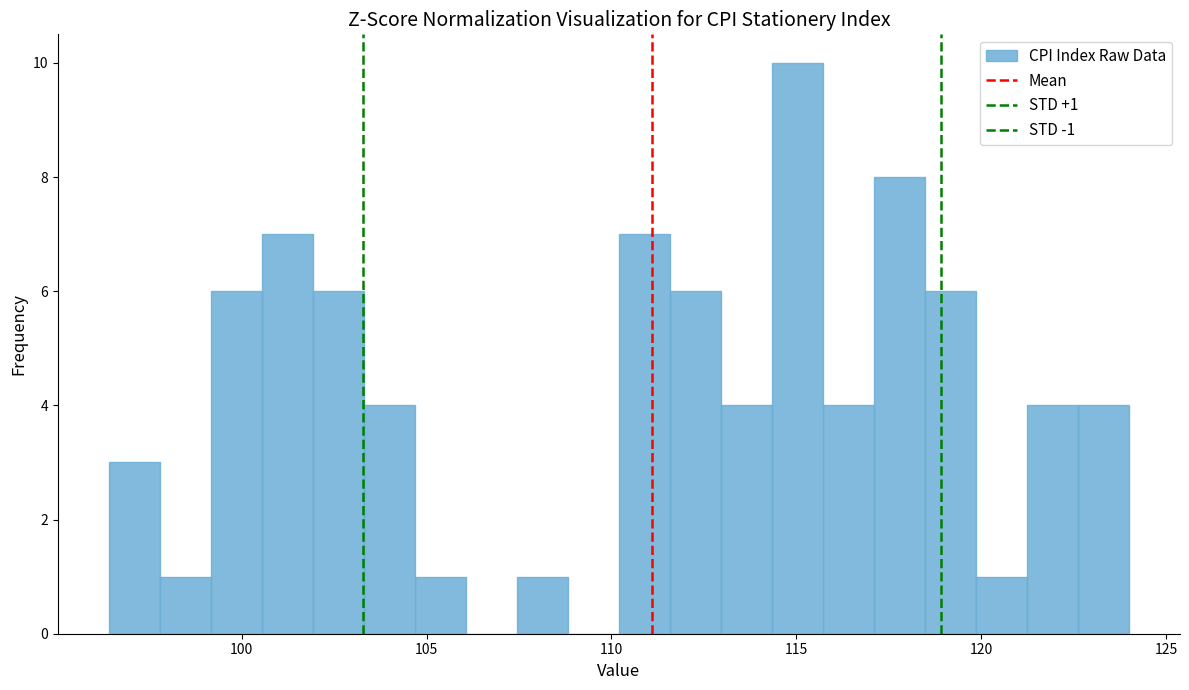

Read against the x-axis, roughly where is the centre of the tallest bar?

115.0